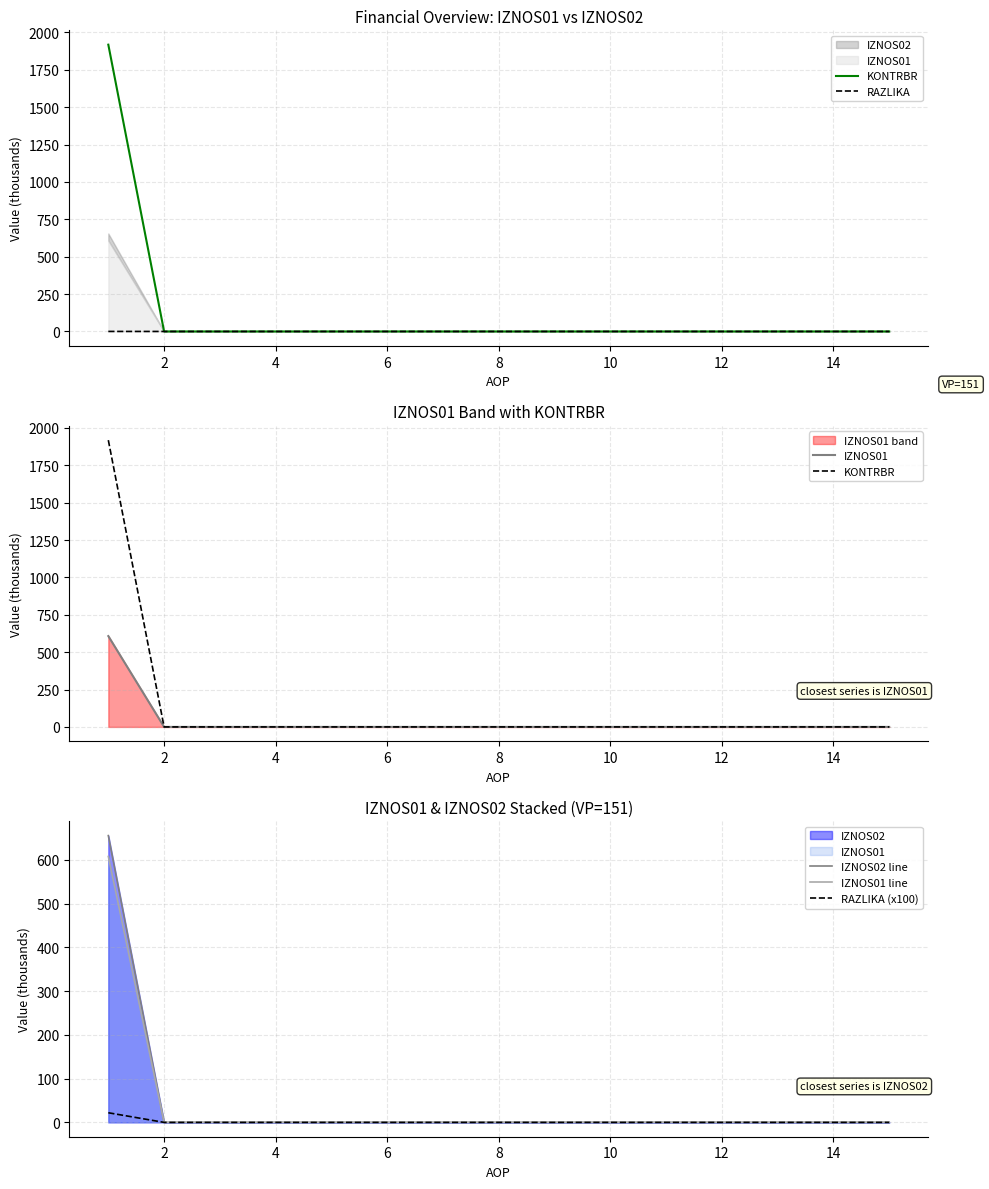

What is the difference between the maximum and minimum values in the IZNOS02 line series?

655.4